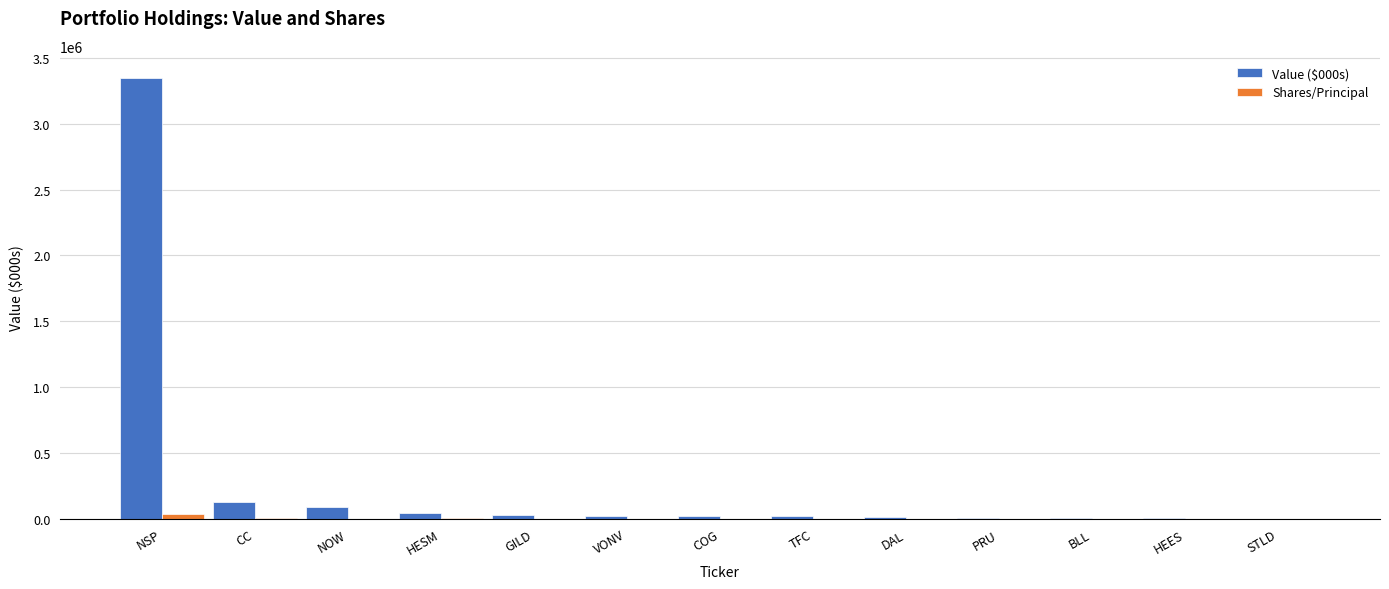

The value of Value ($000s) at NSP is 944452. True or false?

False